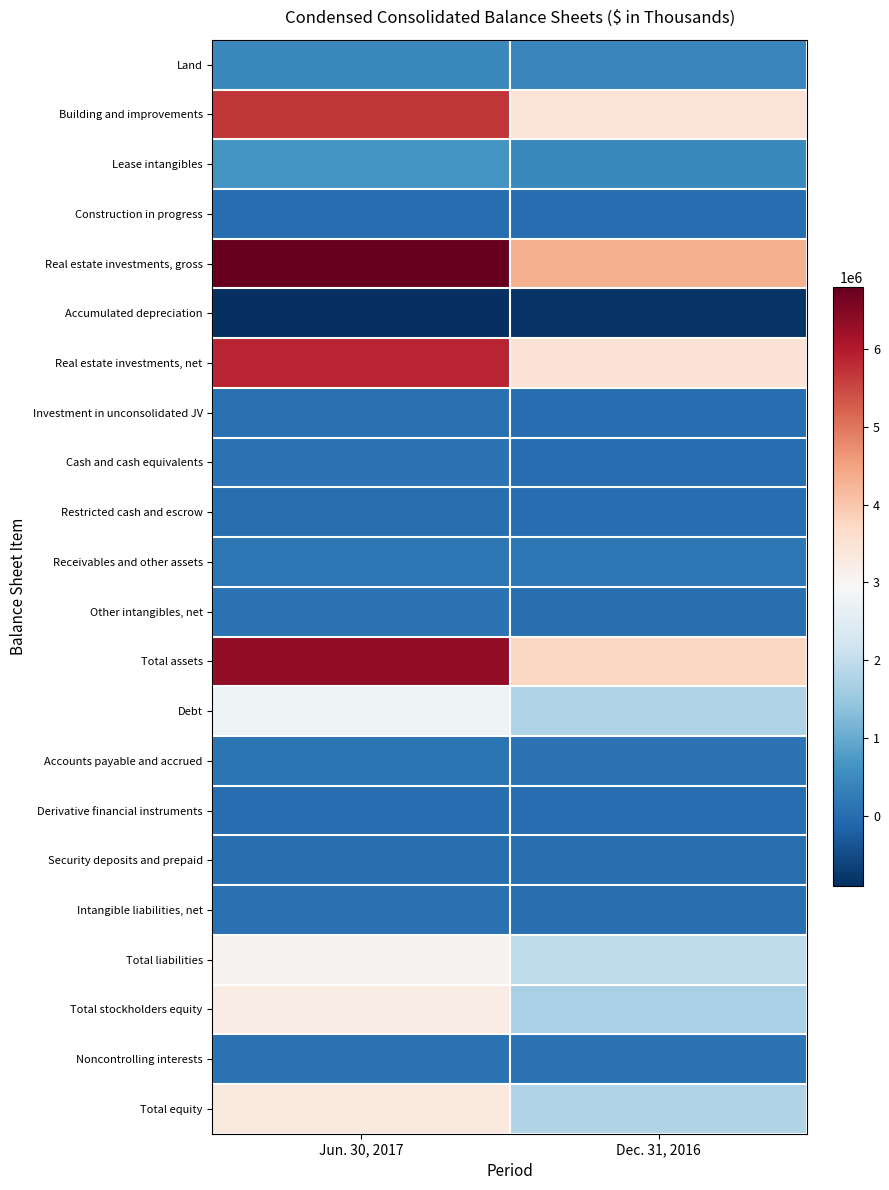

Count the number of categories in the chart.

2